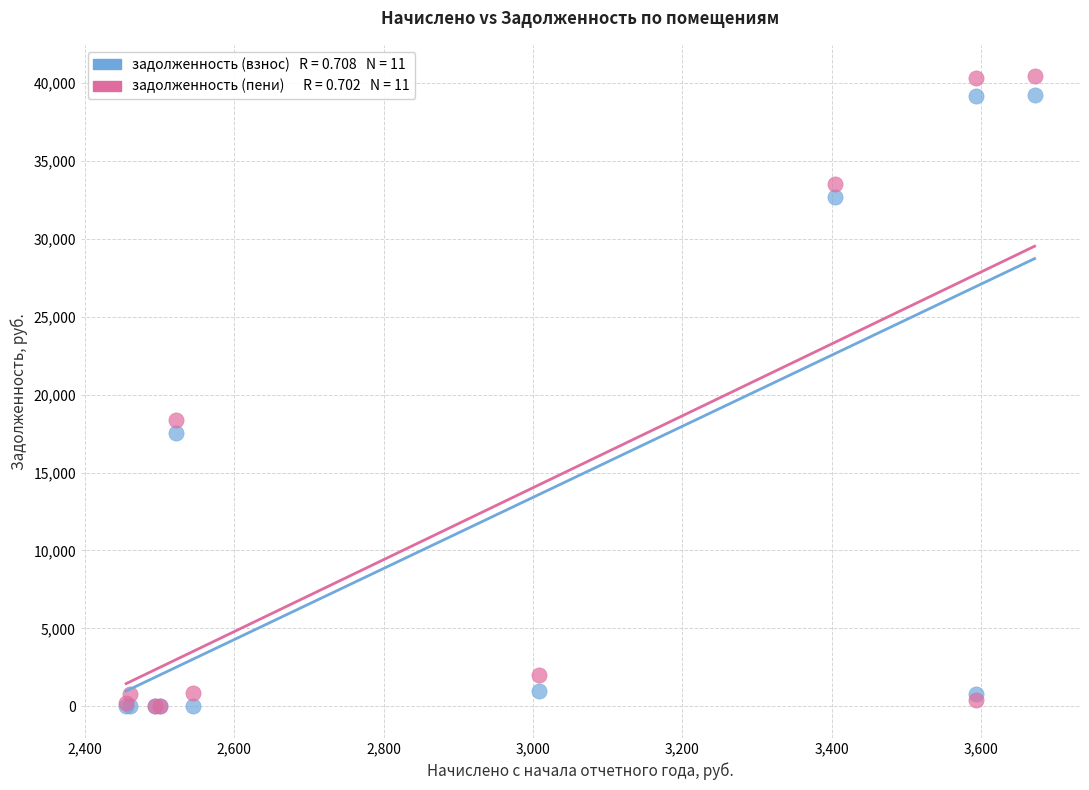

Across all series, what Y value is closest to 20207?

18358.5